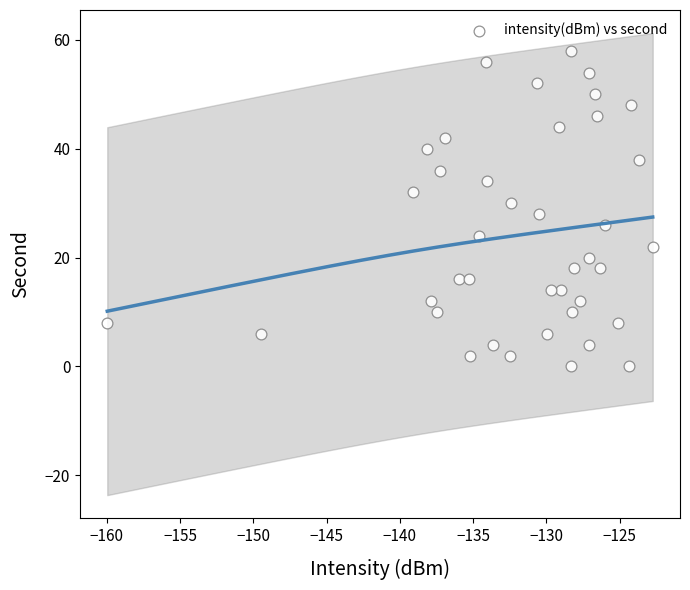

What is the range of Y values (max minus min)?

58